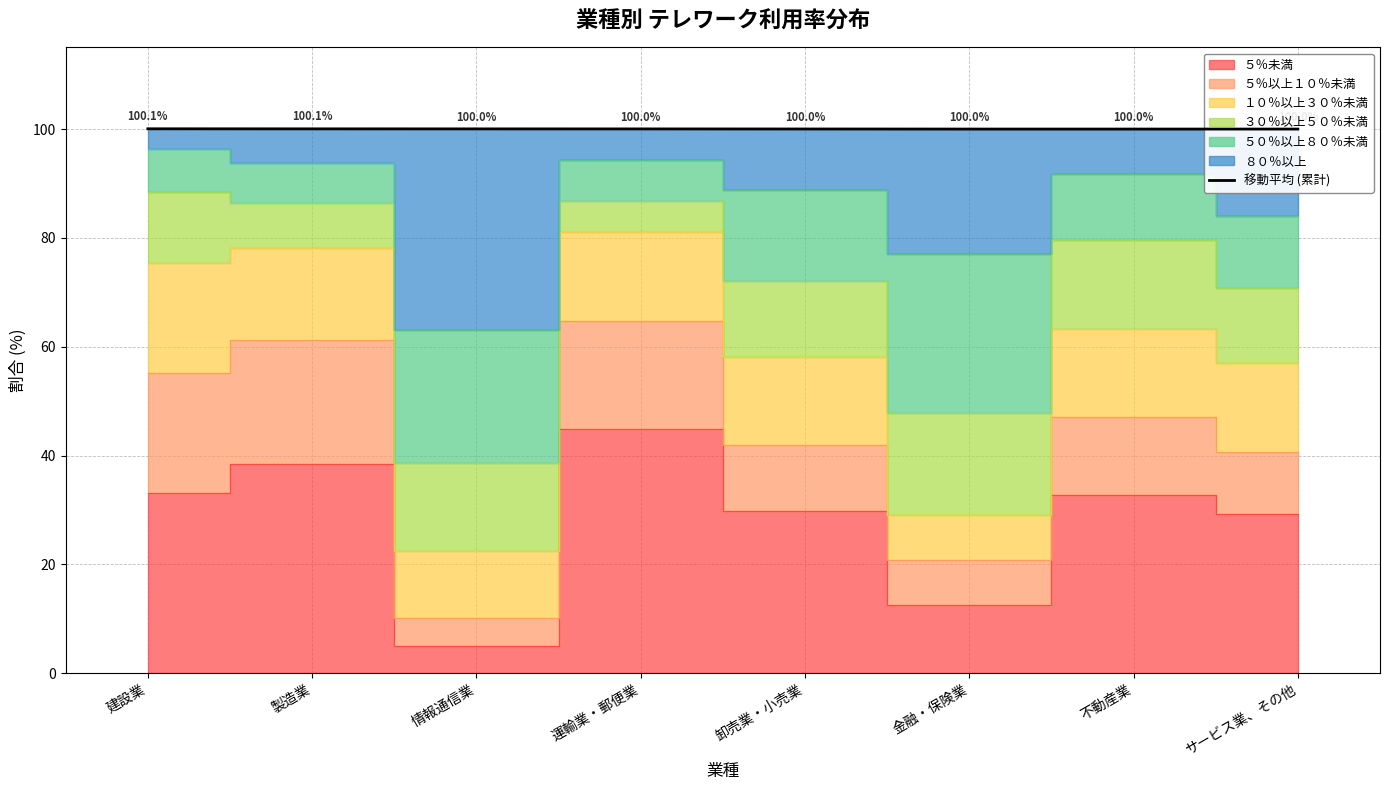

Reading left to right, what are all the values shown in this chart?

100.0	100.0	100.0	100.0	100.0	100.0	100.0	100.0